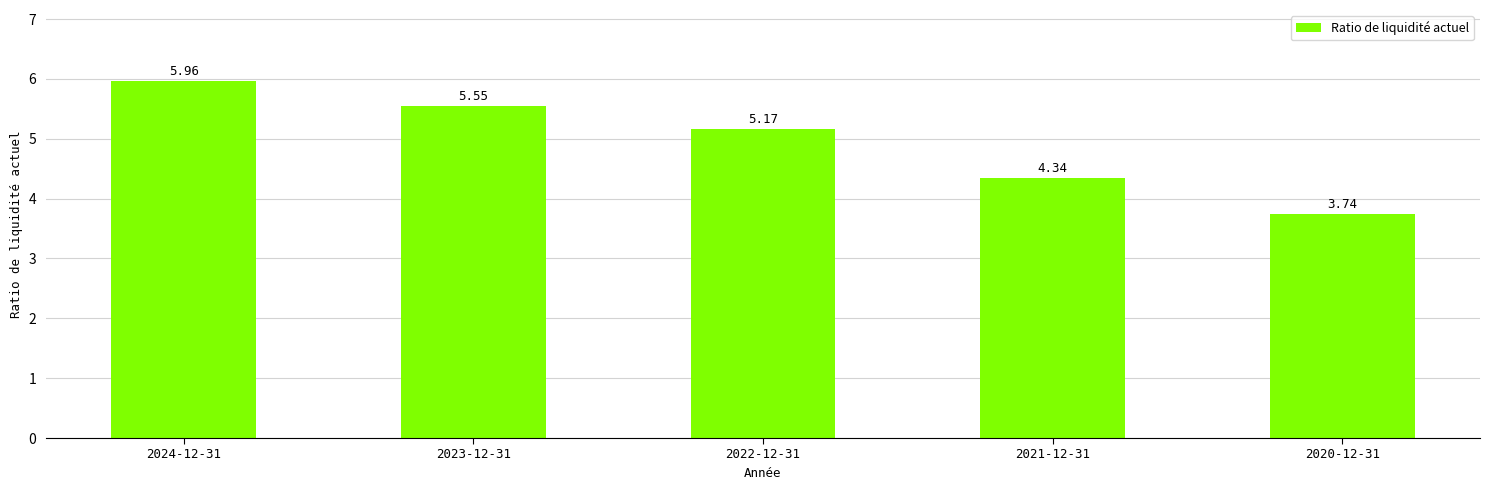

Between 2021-12-31 and 2020-12-31, which is larger?

2021-12-31